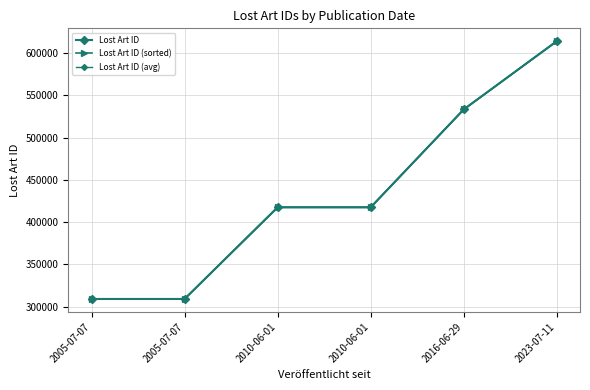

What is the sum of all Lost Art ID (sorted) values?

2601067